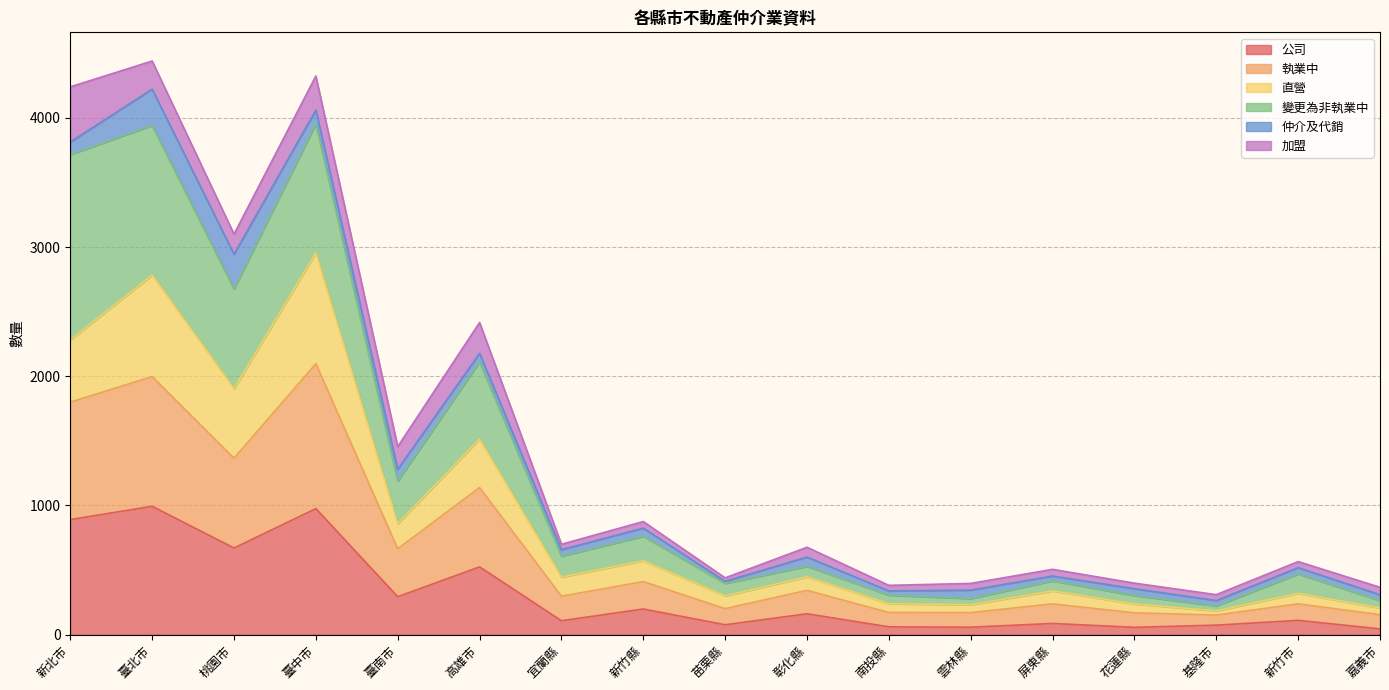

What is the spread (max minus min) of values at 宜蘭縣?

592